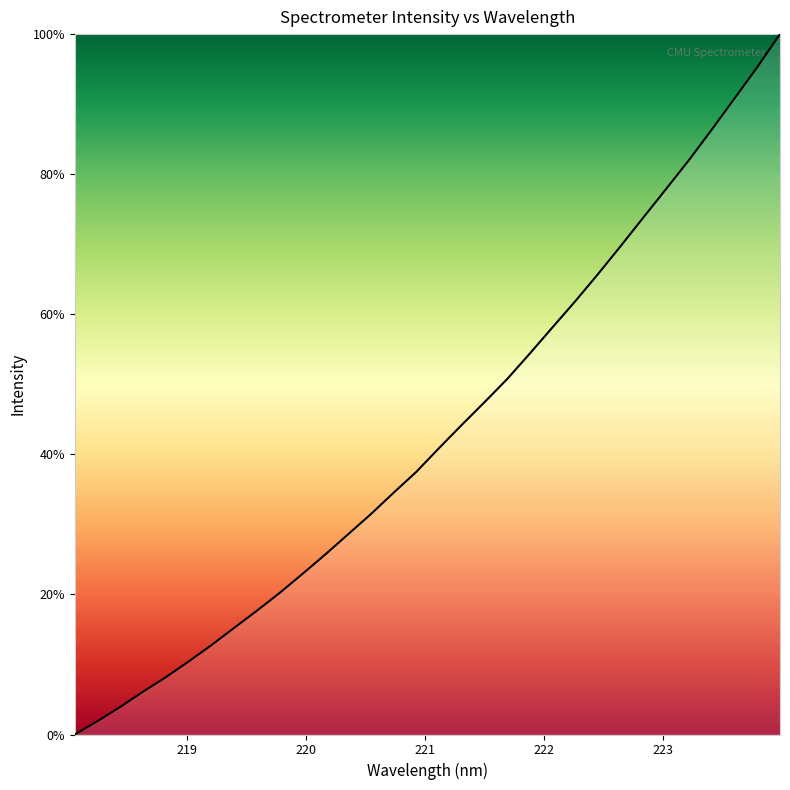

What is the difference between the maximum and minimum values?

100.0